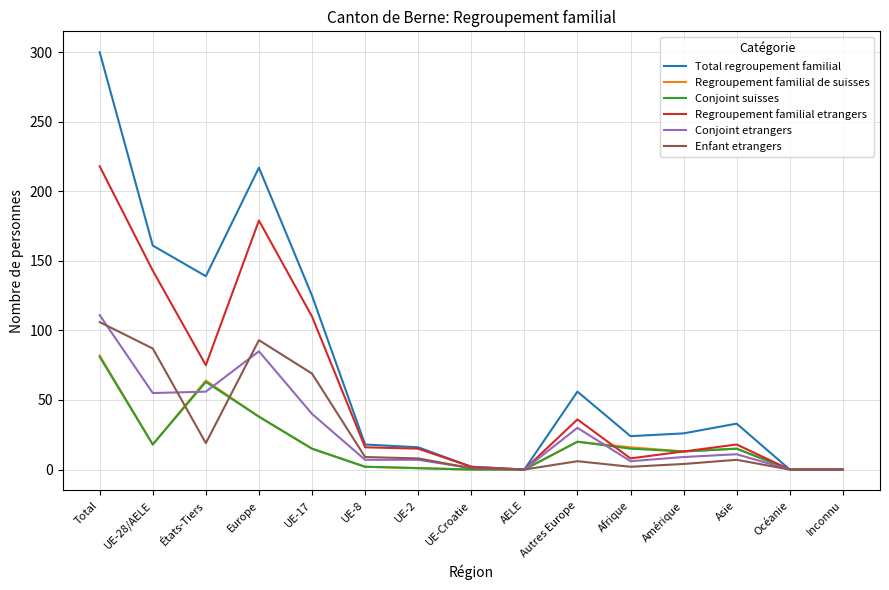

Where does the Regroupement familial de suisses series first go above 15?

Total